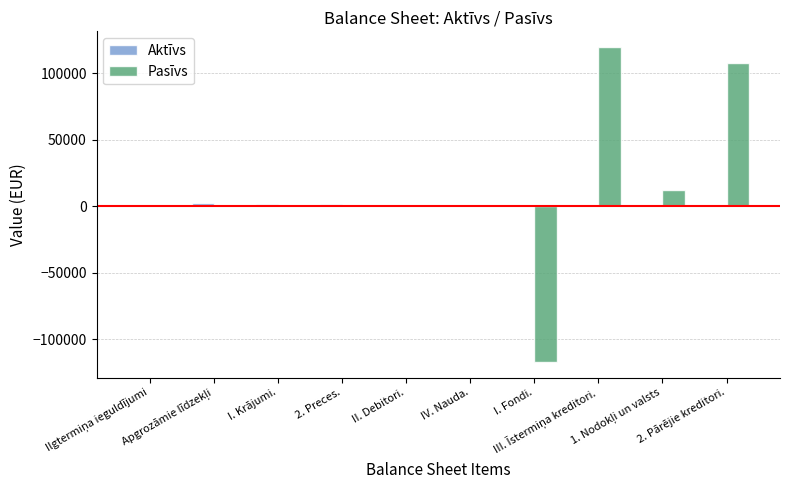

What is the greatest value displayed?

119788